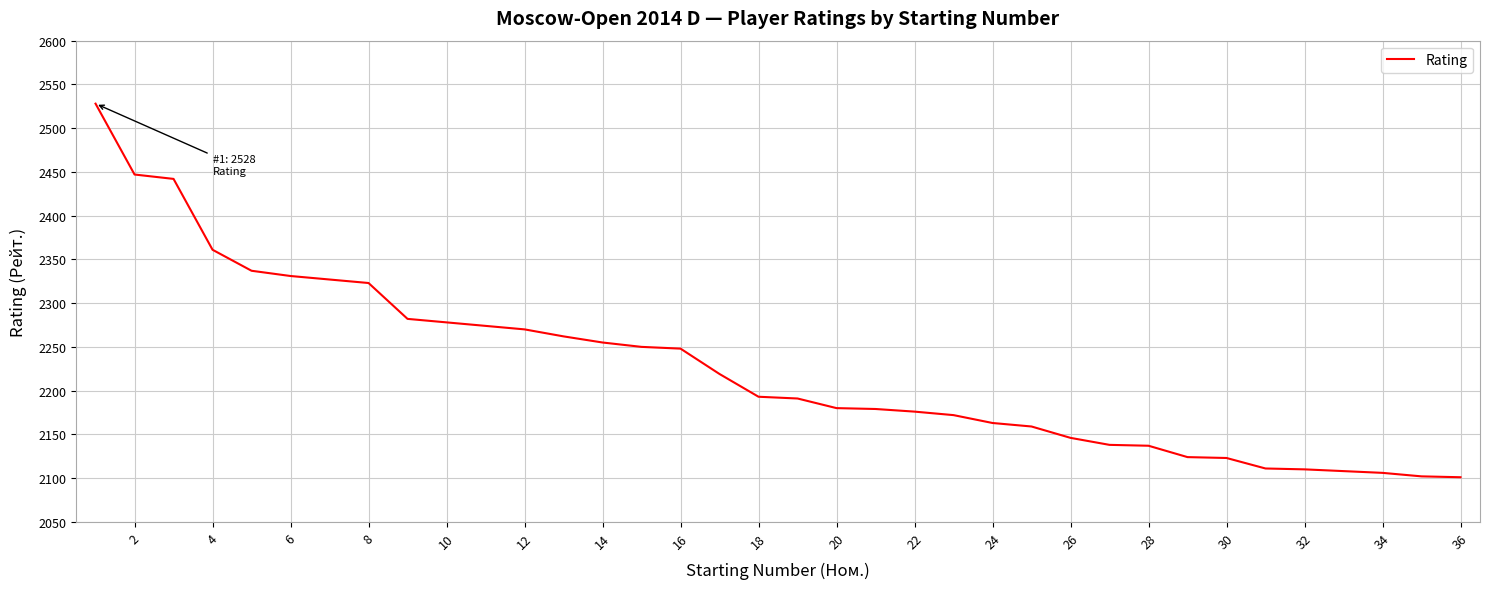

What is the greatest value displayed?

2528